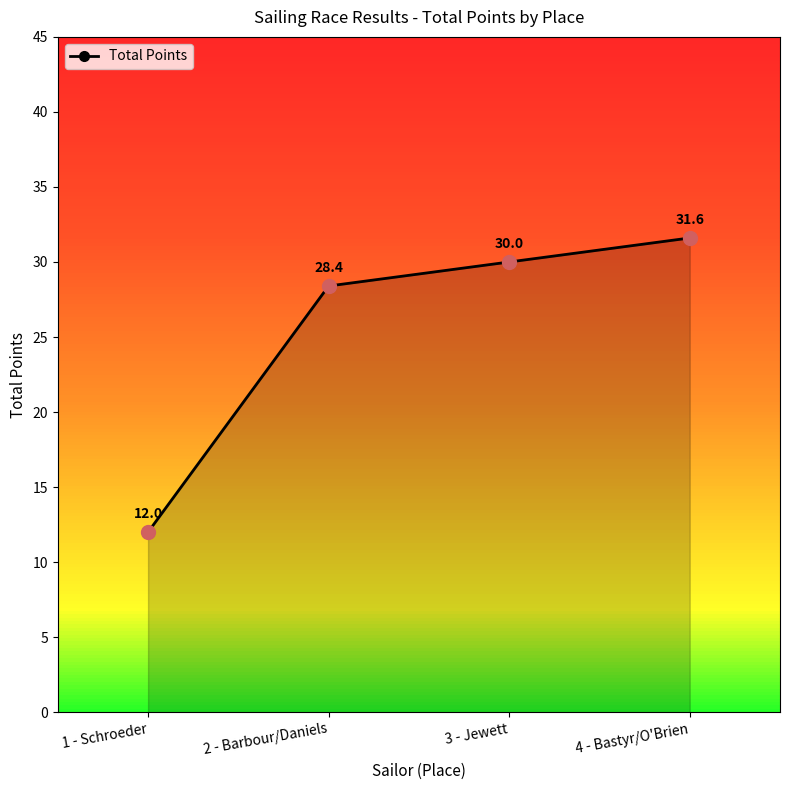

What is the ratio of the value at 2 - Barbour/Daniels to the value at 3 - Jewett?

0.9